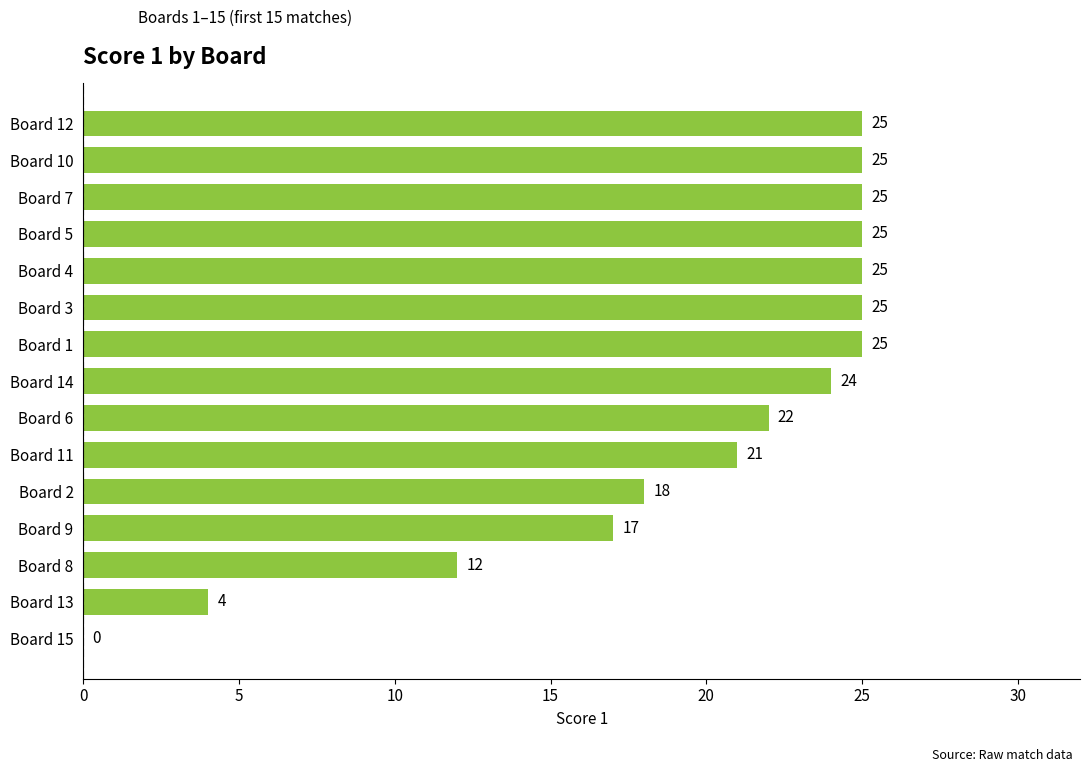

What is the ratio of the value at Board 2 to the value at Board 13?

4.5